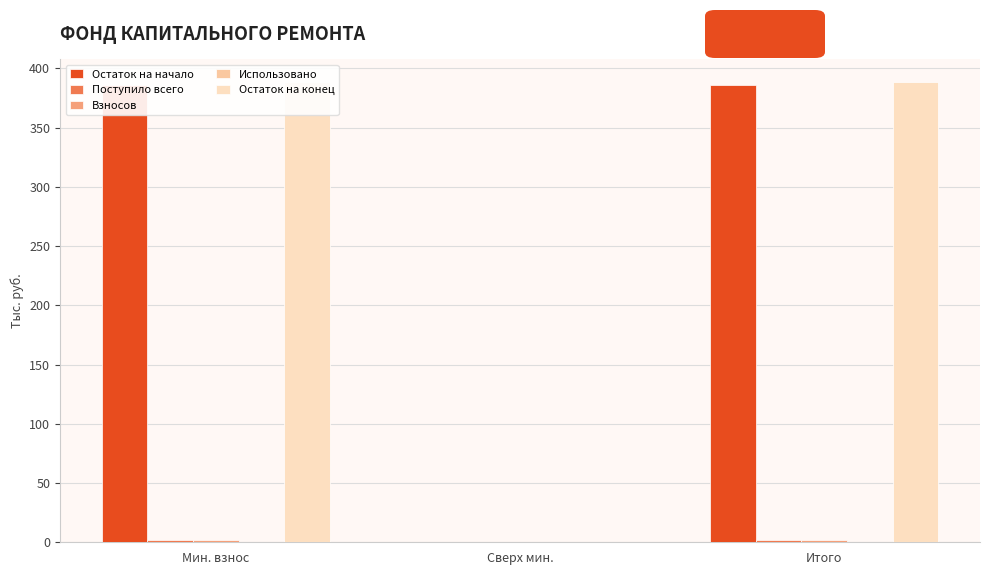

How many positive values does the Поступило всего series have?

2